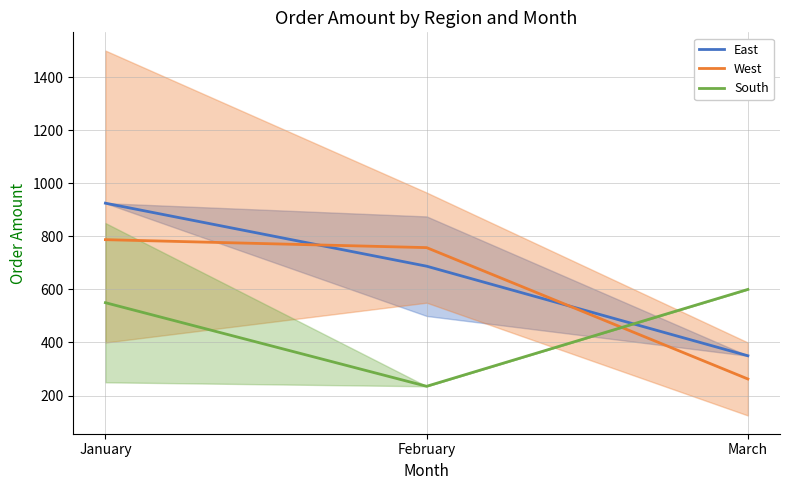

The West series shows 1155.0 at January. True or false?

False